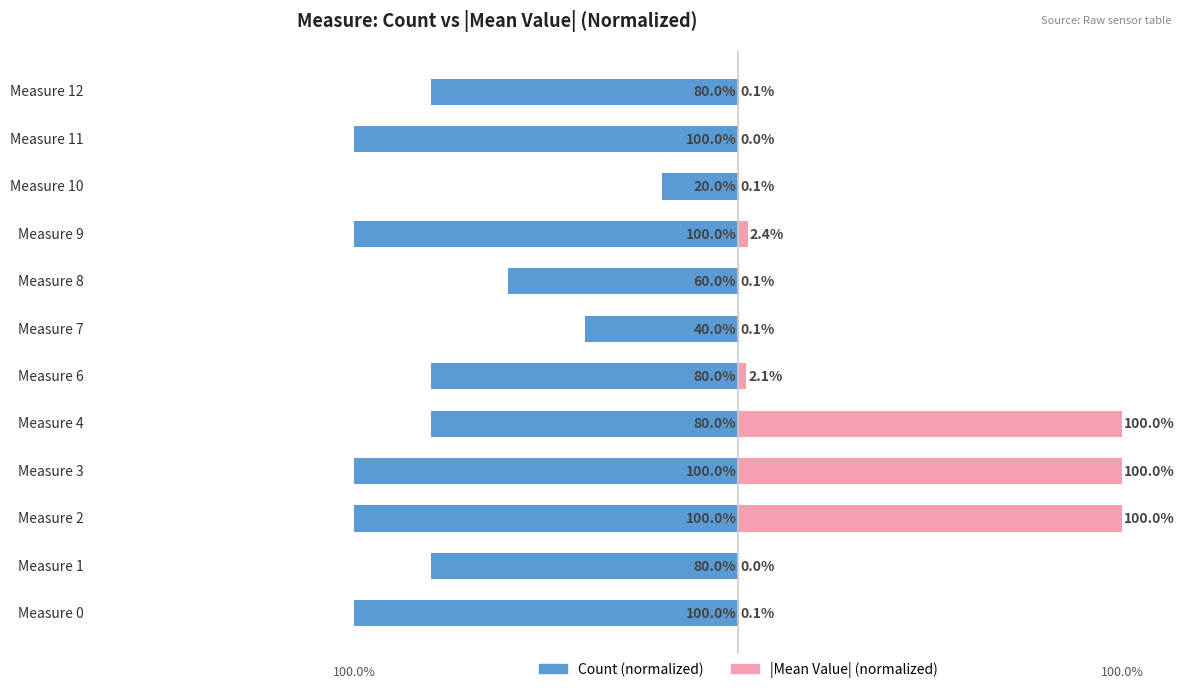

How many data points in |Mean Value| (normalized) are above 0?

10